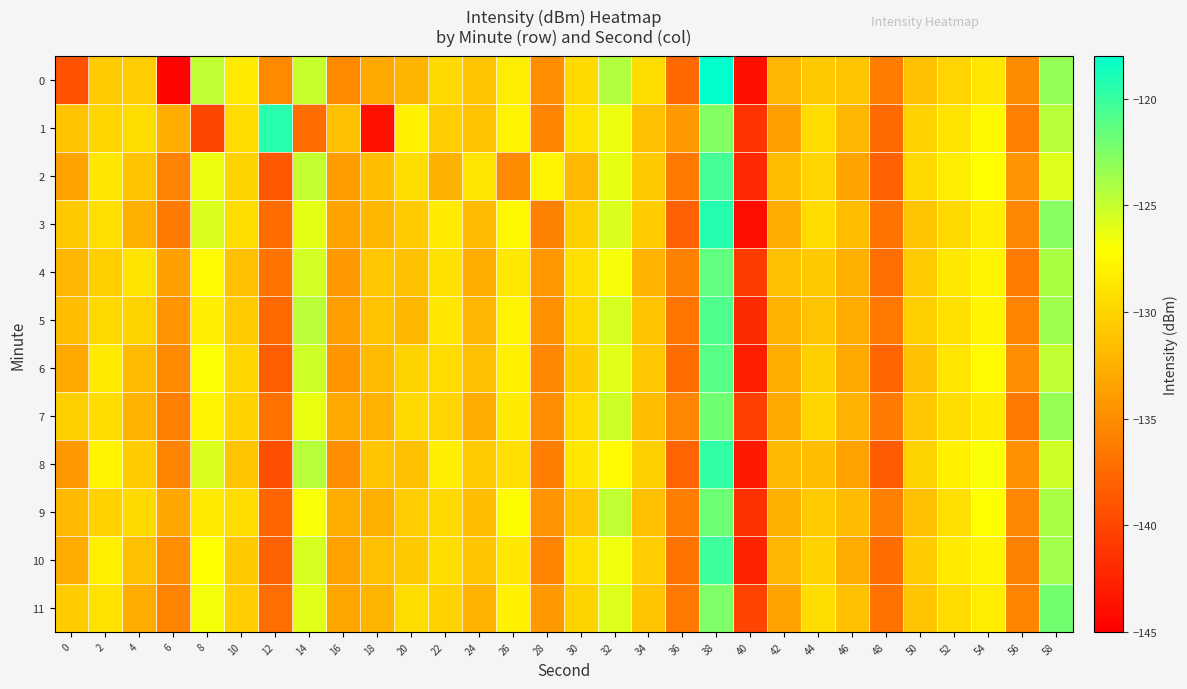

Reading left to right, transcribe all the data shown in this chart.

0: 0=-139.2	2=-130.7	4=-130.5	6=-144.7	8=-124.8	10=-128.5	12=-135.2	14=-125.0	16=-135.3	18=-133.1	20=-132.2	22=-129.7	24=-131.1	26=-128.3	28=-134.9	30=-129.7	32=-124.3	34=-129.4	36=-137.6	38=-118.0	40=-143.9	42=-132.1	44=-130.8	46=-131.1	48=-136.2	50=-131.3	52=-130.0	54=-128.8	56=-135.2	58=-123.2
1: 0=-131.2	2=-129.9	4=-129.5	6=-132.7	8=-140.0	10=-129.6	12=-119.5	14=-137.4	16=-131.4	18=-143.8	20=-128.0	22=-130.5	24=-131.2	26=-127.8	28=-135.6	30=-128.9	32=-126.4	34=-131.5	36=-134.2	38=-122.7	40=-141.3	42=-133.8	44=-129.6	46=-132.1	48=-137.5	50=-130.2	52=-128.9	54=-127.4	56=-136.0	58=-124.5
2: 0=-133.5	2=-128.7	4=-131.2	6=-135.8	8=-126.4	10=-130.1	12=-138.7	14=-124.9	16=-134.0	18=-131.6	20=-129.3	22=-132.5	24=-128.8	26=-135.1	28=-127.6	30=-131.9	32=-126.2	34=-130.8	36=-136.4	38=-120.5	40=-142.1	42=-131.7	44=-130.0	46=-133.4	48=-138.2	50=-129.8	52=-128.3	54=-127.1	56=-134.6	58=-125.9
3: 0=-130.8	2=-129.2	4=-132.6	6=-136.3	8=-125.7	10=-129.4	12=-137.2	14=-126.1	16=-133.5	18=-132.0	20=-130.7	22=-128.4	24=-131.8	26=-127.5	28=-135.9	30=-130.3	32=-125.8	34=-130.6	36=-138.1	38=-119.3	40=-144.0	42=-132.9	44=-129.5	46=-131.7	48=-136.8	50=-131.1	52=-129.7	54=-128.2	56=-135.4	58=-122.8
4: 0=-132.1	2=-130.4	4=-128.9	6=-133.7	8=-127.3	10=-131.5	12=-136.8	14=-125.4	16=-134.2	18=-130.9	20=-131.3	22=-129.1	24=-132.7	26=-128.6	28=-134.3	30=-129.2	32=-126.7	34=-132.3	36=-135.9	38=-121.4	40=-140.7	42=-131.5	44=-130.8	46=-132.6	48=-137.1	50=-130.7	52=-128.6	54=-127.9	56=-136.2	58=-124.1
5: 0=-131.6	2=-129.8	4=-130.1	6=-134.5	8=-128.2	10=-130.7	12=-137.5	14=-124.6	16=-133.8	18=-131.2	20=-132.0	22=-128.7	24=-132.1	26=-127.9	28=-134.7	30=-129.8	32=-125.5	34=-131.2	36=-136.7	38=-120.8	40=-141.9	42=-132.3	44=-131.1	46=-132.9	48=-136.5	50=-130.4	52=-129.1	54=-127.6	56=-135.7	58=-123.6
6: 0=-133.0	2=-128.5	4=-131.8	6=-135.2	8=-126.9	10=-129.9	12=-138.3	14=-125.2	16=-134.4	18=-131.8	20=-130.1	22=-129.5	24=-131.4	26=-128.1	28=-135.4	30=-130.6	32=-126.0	34=-130.9	36=-137.2	38=-121.1	40=-142.8	42=-132.7	44=-130.4	46=-133.1	48=-137.8	50=-131.3	52=-128.8	54=-127.3	56=-135.0	58=-124.8
7: 0=-130.3	2=-129.6	4=-132.4	6=-136.0	8=-127.8	10=-130.2	12=-136.9	14=-126.3	16=-133.1	18=-132.4	20=-129.7	22=-130.0	24=-132.9	26=-128.4	28=-135.0	30=-129.5	32=-125.2	34=-131.7	36=-135.5	38=-122.0	40=-140.4	42=-133.1	44=-129.9	46=-132.4	48=-136.3	50=-130.9	52=-129.4	54=-128.5	56=-136.5	58=-123.3
8: 0=-134.2	2=-127.9	4=-130.6	6=-135.7	8=-125.8	10=-131.1	12=-139.4	14=-124.5	16=-134.9	18=-131.0	20=-131.4	22=-128.2	24=-130.7	26=-129.2	28=-136.1	30=-128.7	32=-127.3	34=-130.3	36=-137.9	38=-119.7	40=-143.2	42=-131.9	44=-131.6	46=-133.6	48=-138.5	50=-130.1	52=-128.0	54=-126.8	56=-134.8	58=-125.2
9: 0=-131.9	2=-130.2	4=-129.7	6=-133.2	8=-128.5	10=-129.6	12=-137.8	14=-126.8	16=-132.7	18=-132.6	20=-130.5	22=-129.8	24=-131.6	26=-127.2	28=-134.5	30=-130.9	32=-124.8	34=-131.4	36=-136.1	38=-121.8	40=-141.5	42=-132.5	44=-130.7	46=-131.8	48=-136.0	50=-131.5	52=-129.2	54=-127.0	56=-135.3	58=-124.0
10: 0=-132.8	2=-128.1	4=-131.5	6=-134.9	8=-127.1	10=-130.8	12=-138.0	14=-125.5	16=-133.6	18=-131.5	20=-130.8	22=-129.3	24=-131.0	26=-128.7	28=-135.7	30=-129.1	32=-126.5	34=-130.5	36=-136.8	38=-120.2	40=-142.4	42=-132.1	44=-130.2	46=-132.8	48=-137.4	50=-130.6	52=-128.5	54=-127.7	56=-135.9	58=-123.7
11: 0=-130.6	2=-129.0	4=-132.9	6=-135.6	8=-126.6	10=-130.5	12=-137.1	14=-126.0	16=-133.3	18=-132.2	20=-129.4	22=-130.2	24=-132.3	26=-128.0	28=-134.2	30=-130.1	32=-125.9	34=-131.0	36=-136.4	38=-122.5	40=-140.2	42=-133.4	44=-129.3	46=-131.5	48=-136.9	50=-131.0	52=-129.6	54=-128.3	56=-135.6	58=-122.1